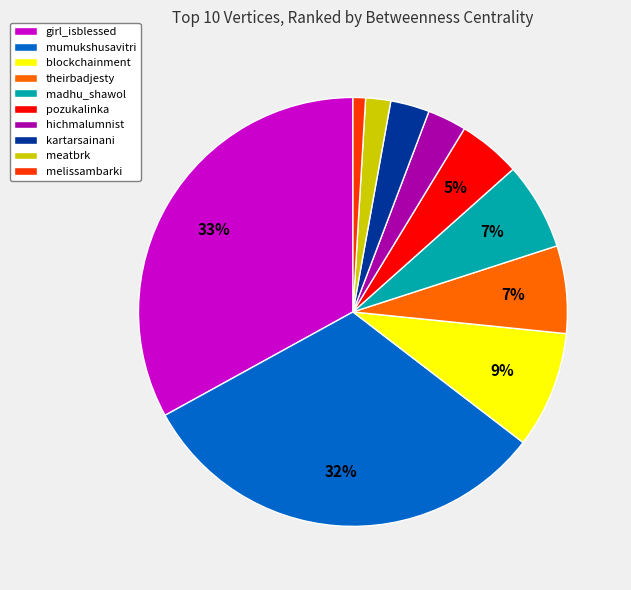

Is there any slice that represents more than half of the pie?

No